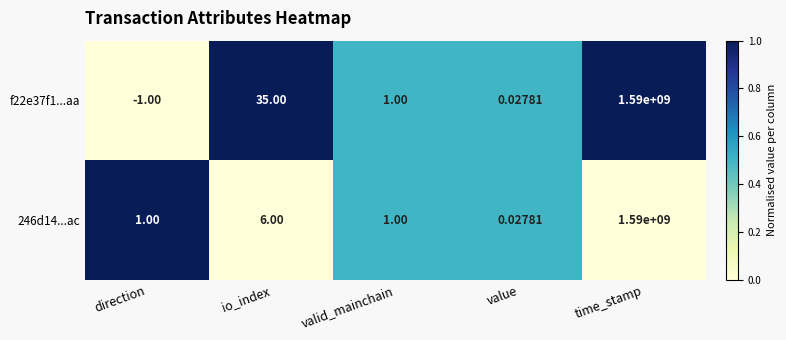

At which label does f22e37f1...aa reach its peak?

time_stamp